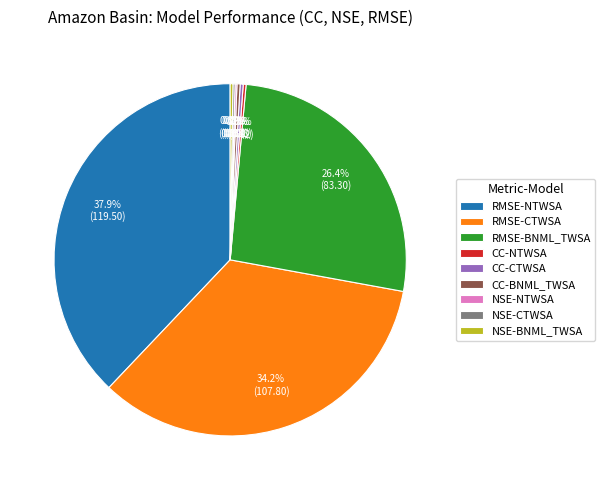

Which slice is the largest?

RMSE-NTWSA